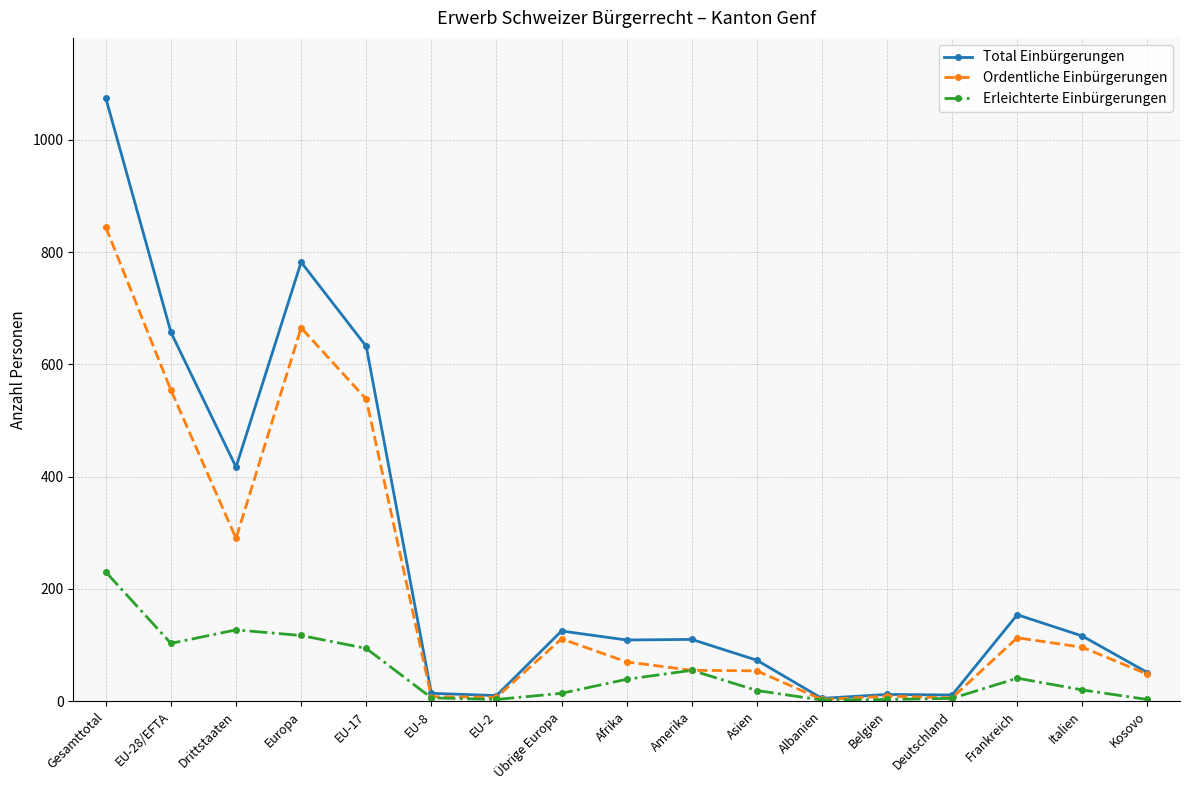

Count the number of data series in this chart.

3